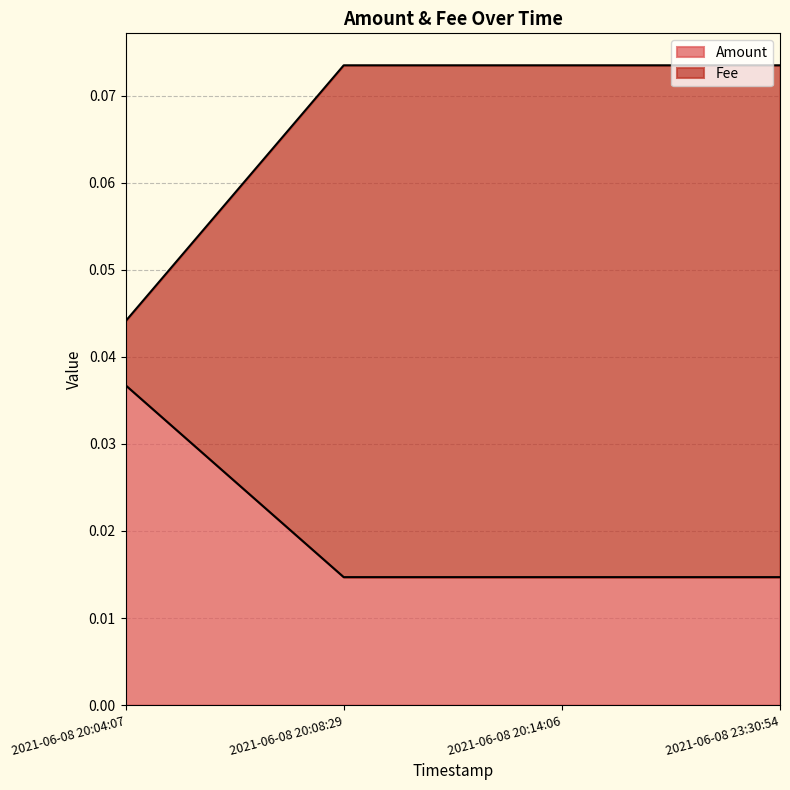

Count the Amount values in the range 0 to 1.

4